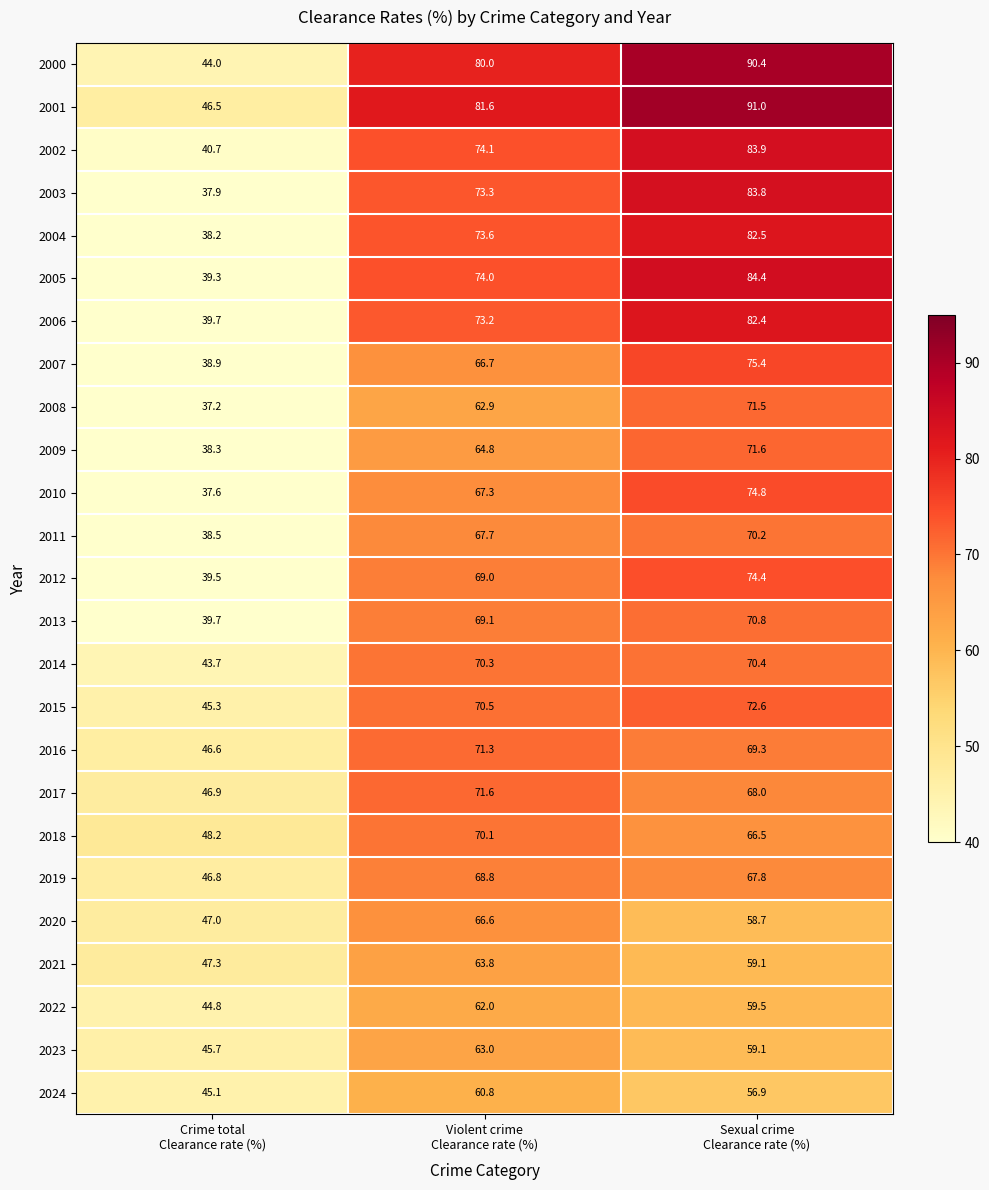

What is the maximum value shown in the chart?

91.0